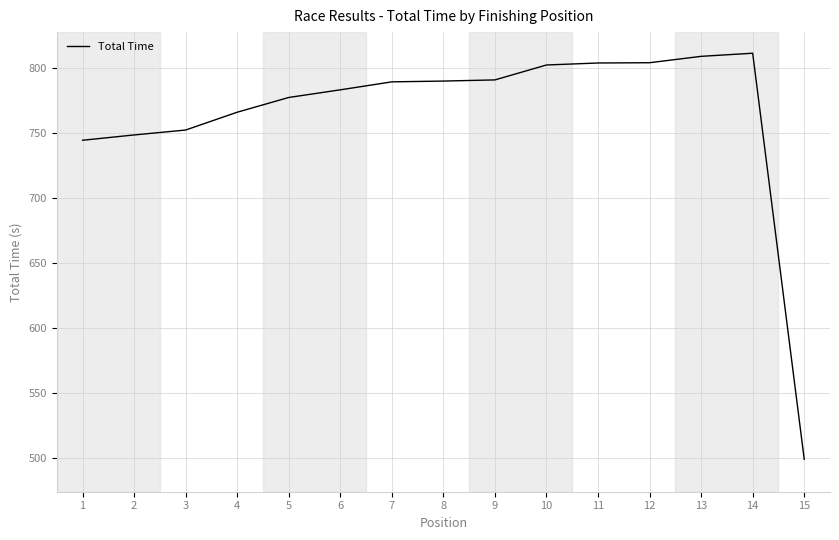

Read the value at 13.

808.7